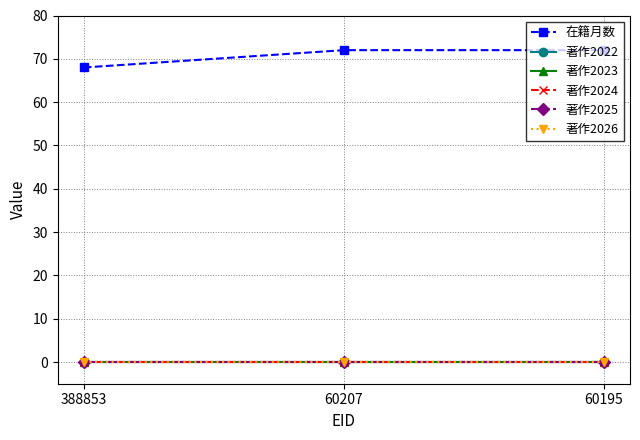

Is this an area chart (filled region under the line)?

No